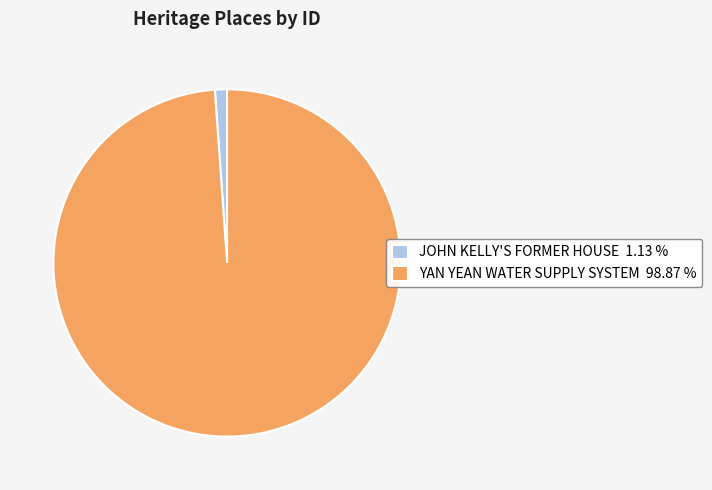

Does any single category account for the majority?

Yes